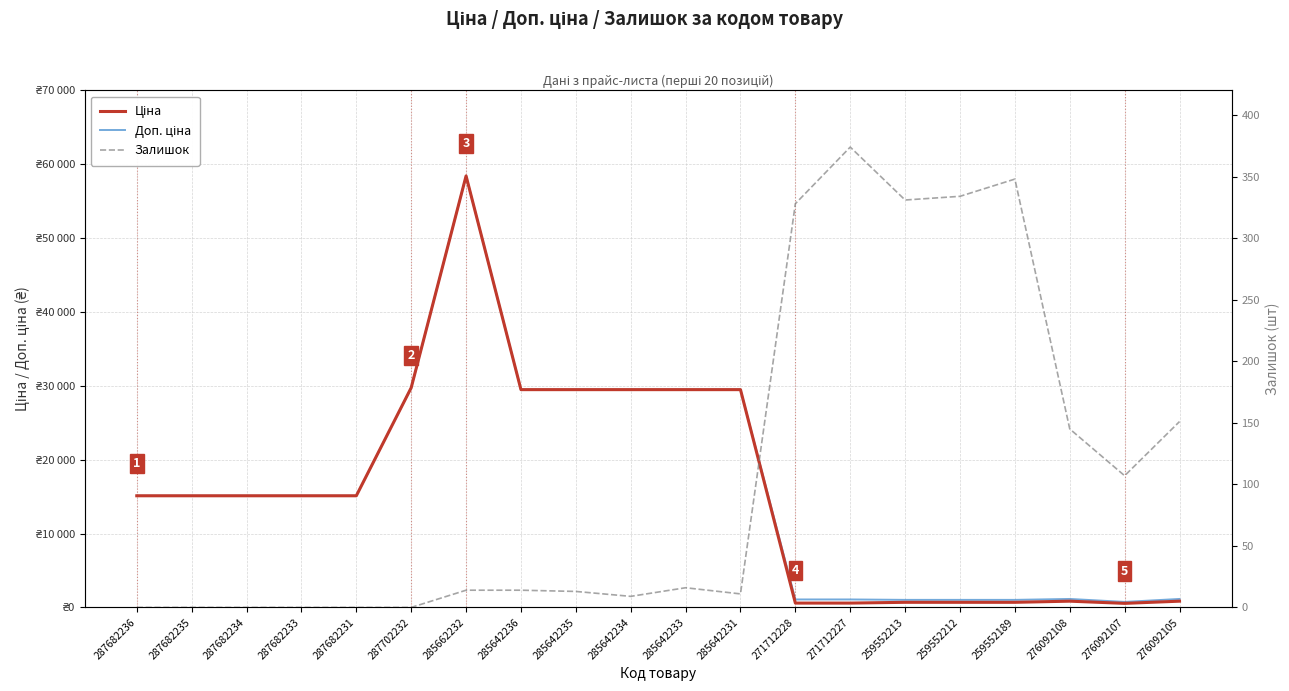

Rank the series by their maximum value, from highest to lowest.

Ціна, Доп. ціна, Залишок